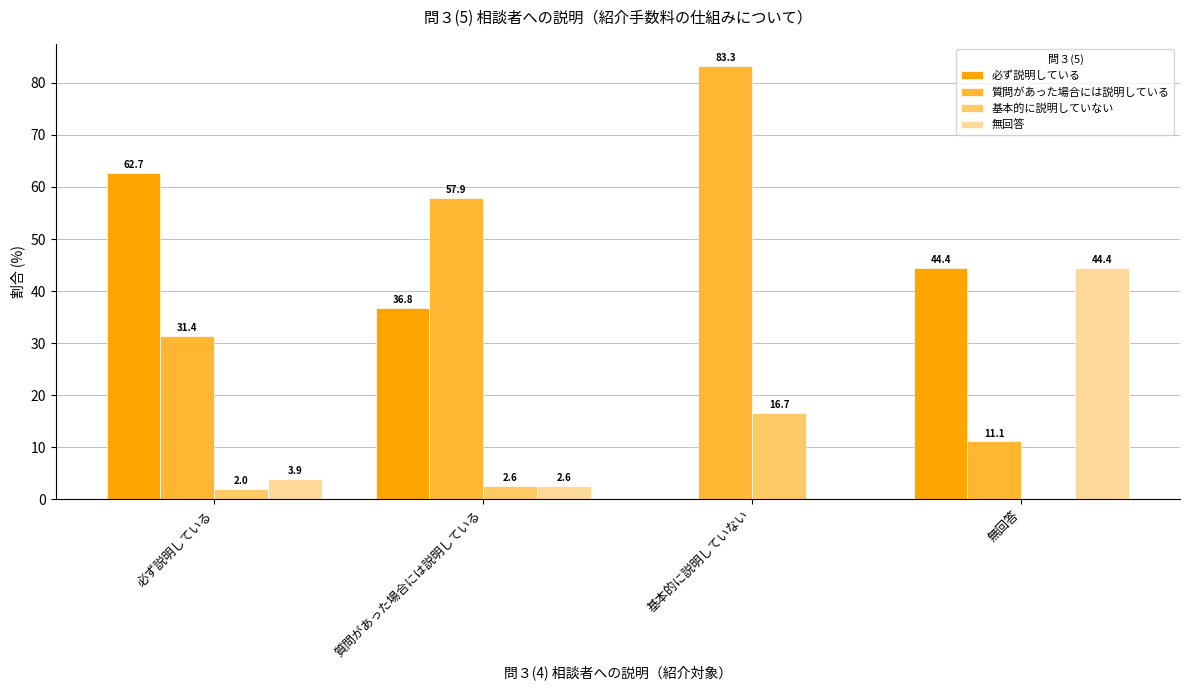

What is the maximum value for 必ず説明している?

62.7